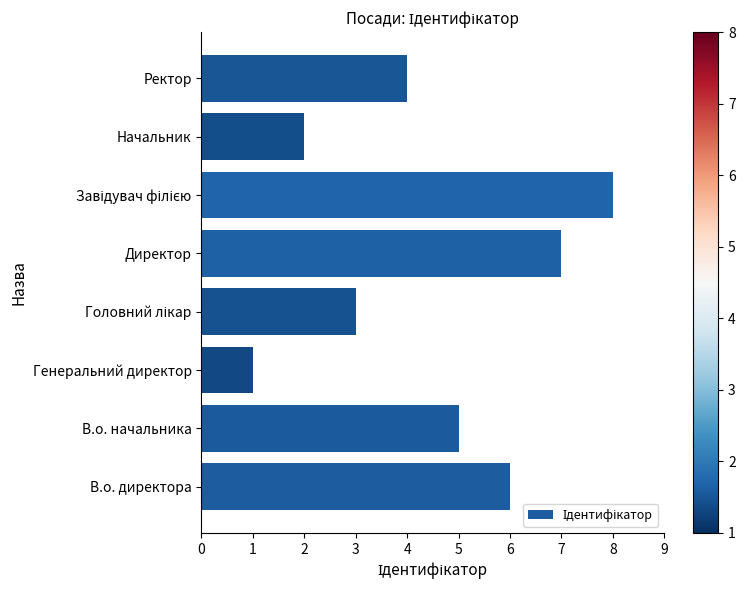

At which category does the chart reach its minimum across all series?

Генеральний директор